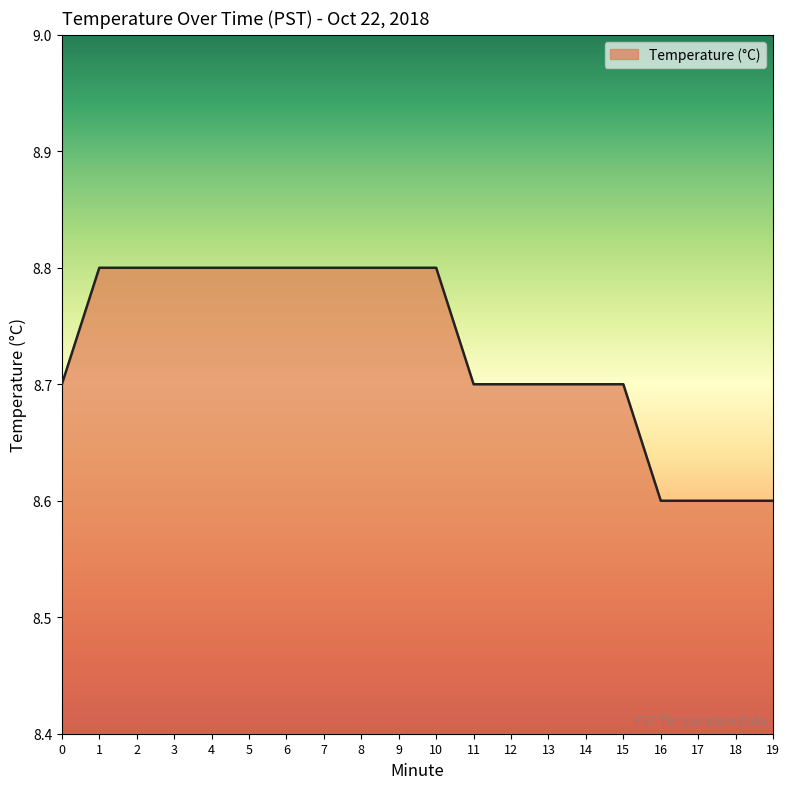

What is the sum of all values?

174.6